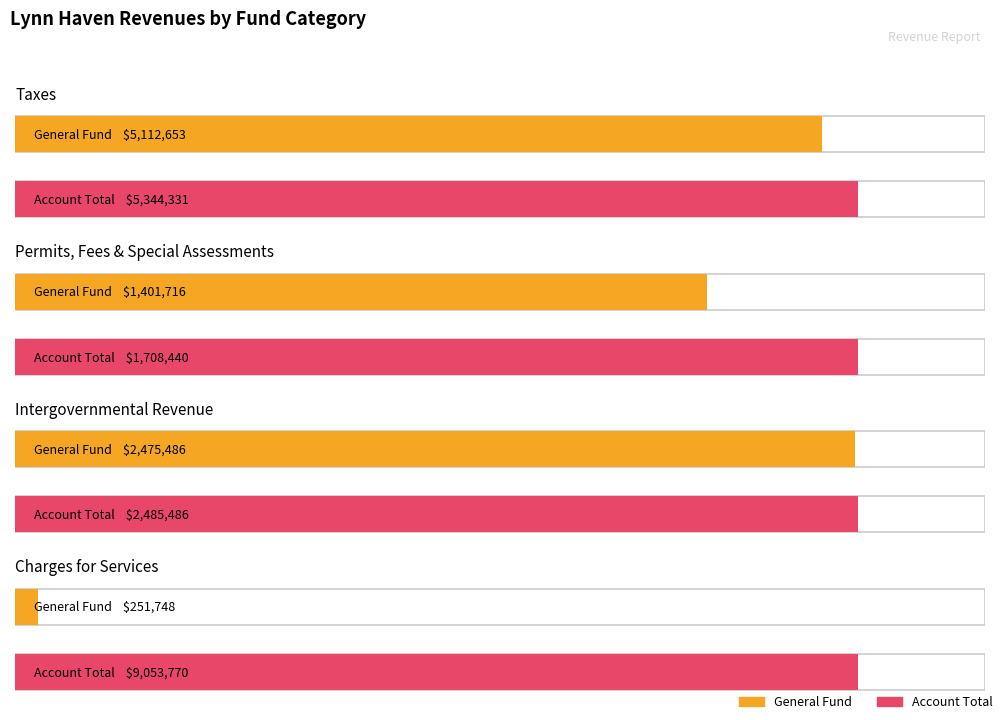

At how many categories does at least one series exceed 2162205?

3